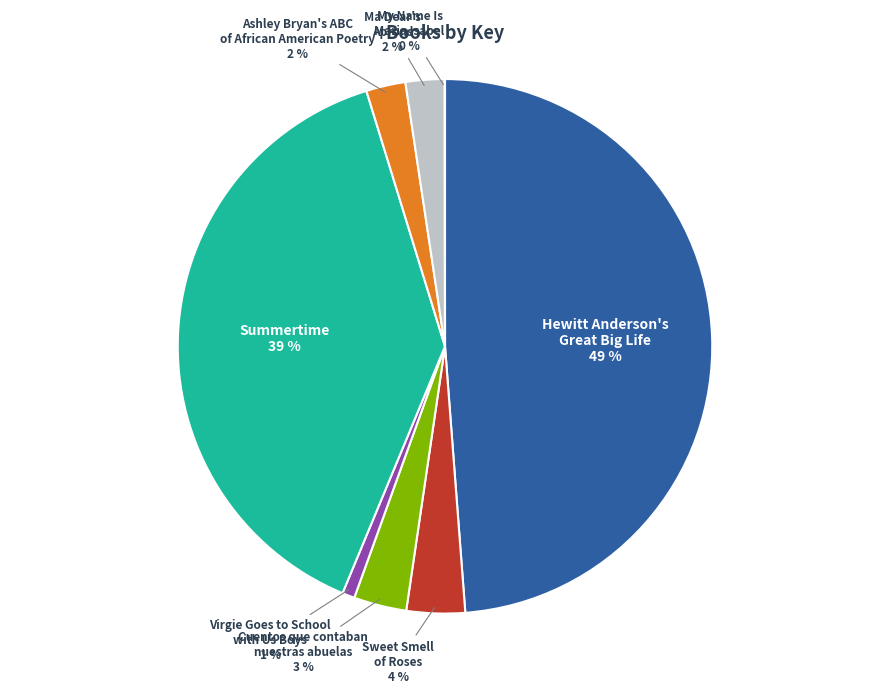

Between Hewitt Anderson's Great Big Life and Summertime, which is larger?

Hewitt Anderson's Great Big Life